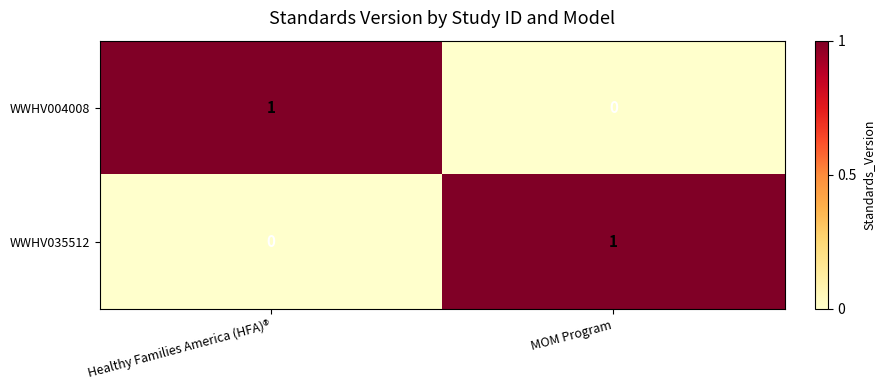

True or false: WWHV004008 has a value of 0 at MOM Program.

True